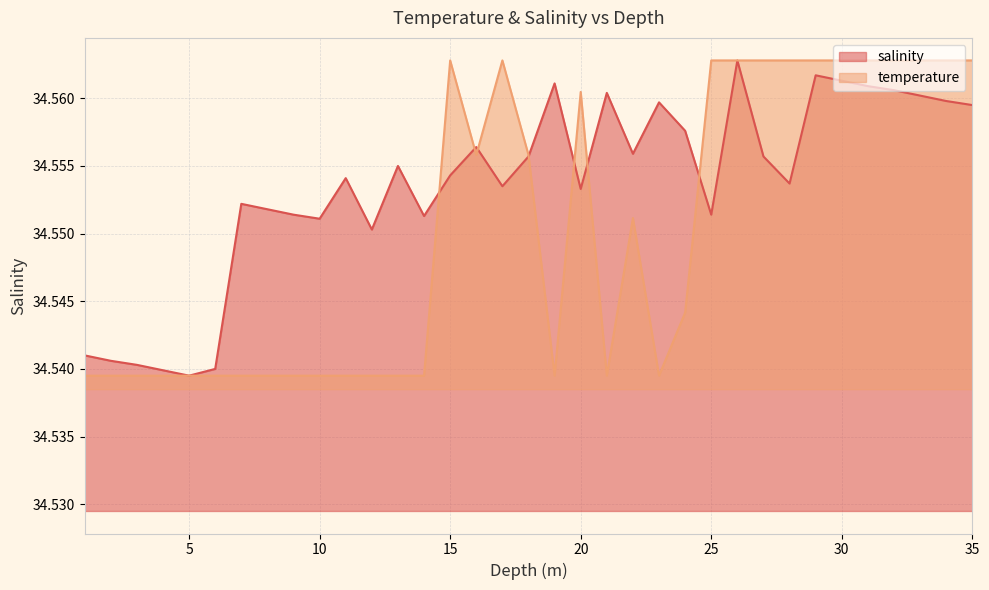

The value of salinity at 24.0 is 13.0. True or false?

False